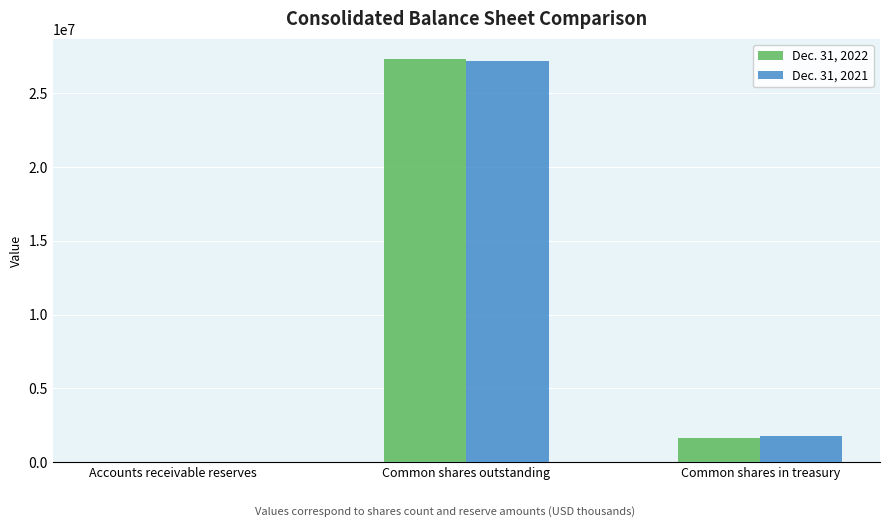

At which label does Dec. 31, 2022 reach its peak?

Common shares outstanding